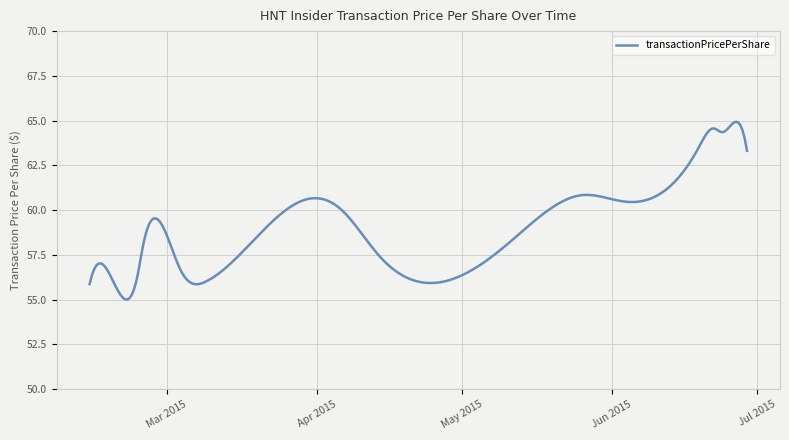

What is the difference between the maximum and minimum values?

9.9